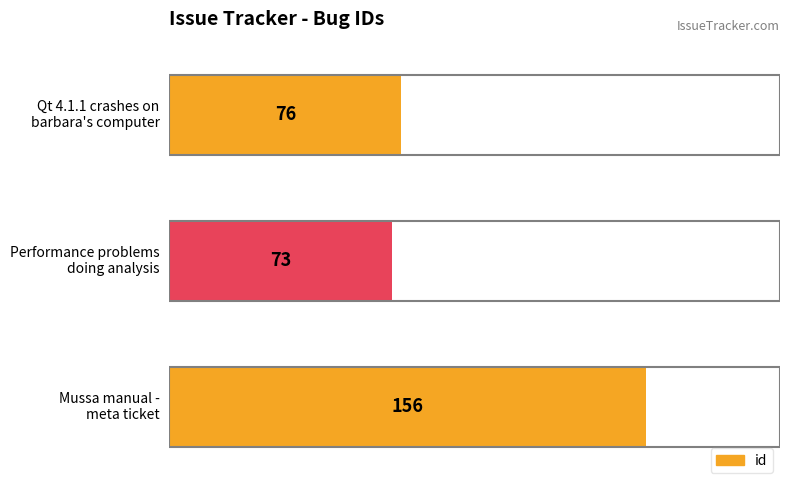

What is the average value?

102